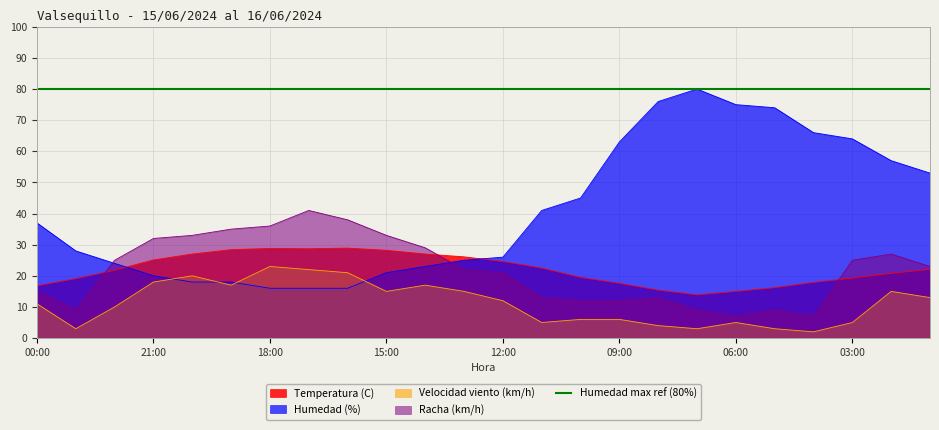

Which series ends up on top after the final intersection of Humedad (%) and Velocidad viento (km/h)?

Humedad (%)